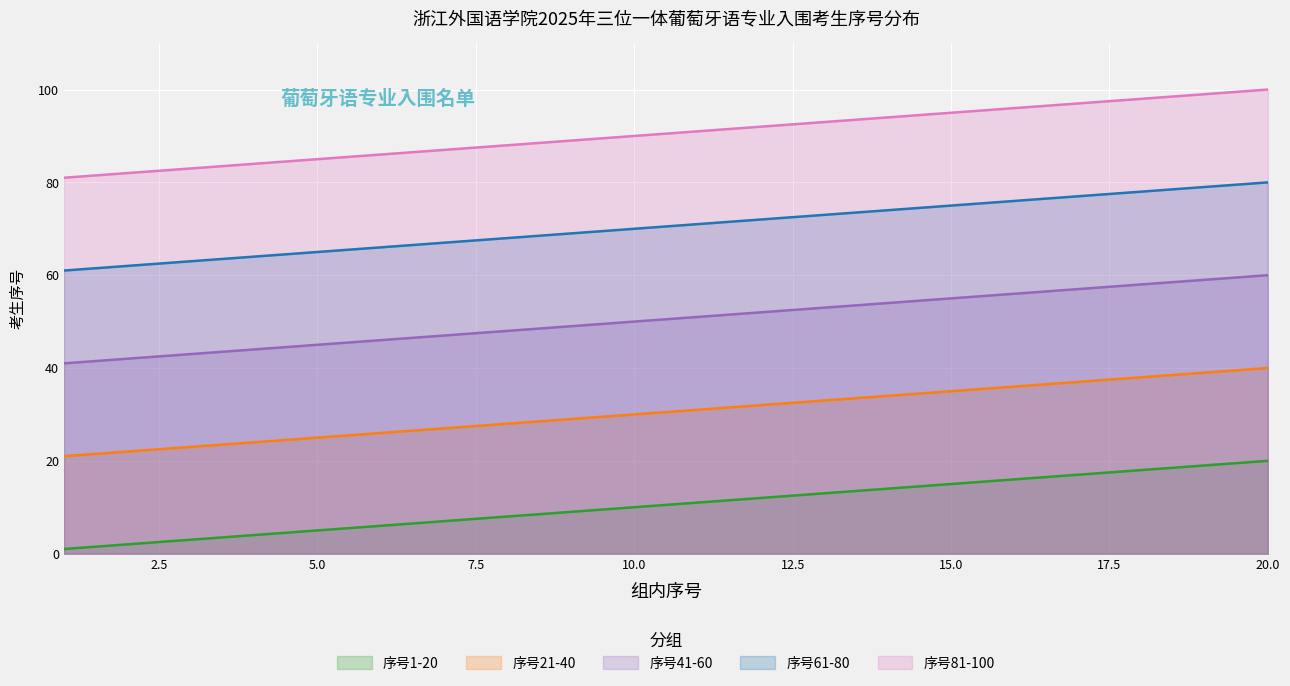

What are all the series names shown in the legend?

序号1-20, 序号21-40, 序号41-60, 序号61-80, 序号81-100